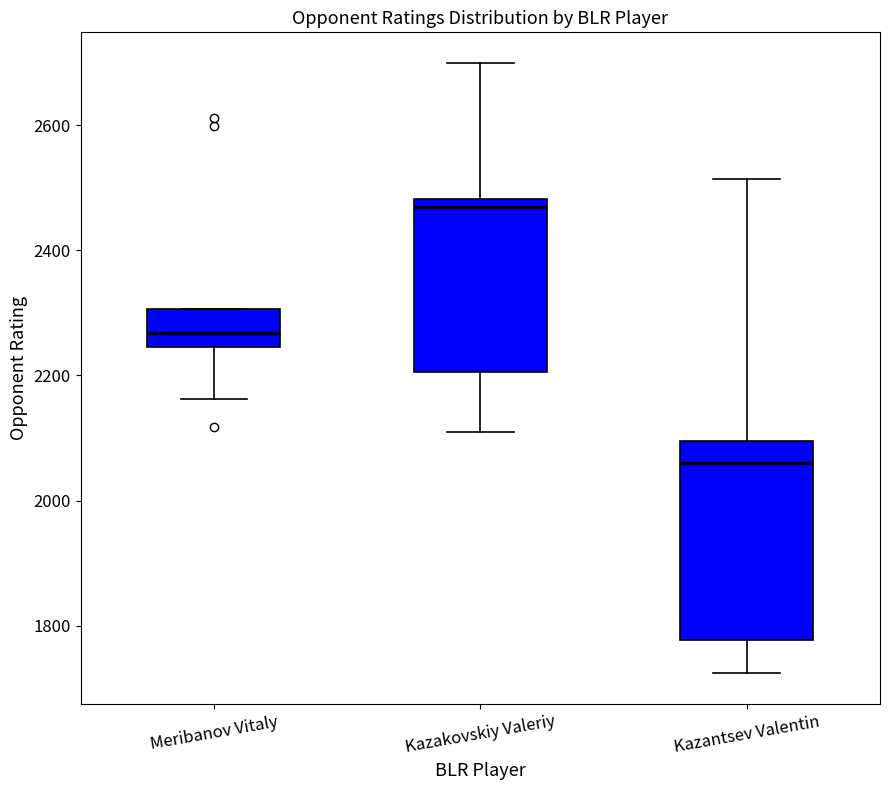

Which box has the highest median line?

Kazakovskiy Valeriy